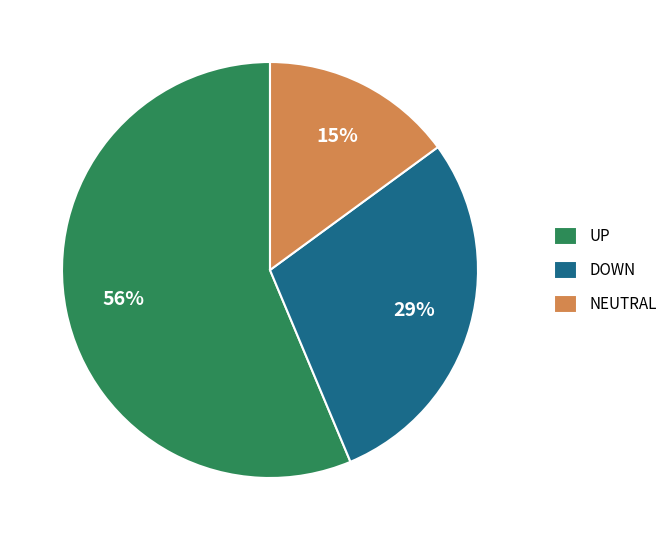

Combined, do NEUTRAL and UP account for over 50%?

Yes